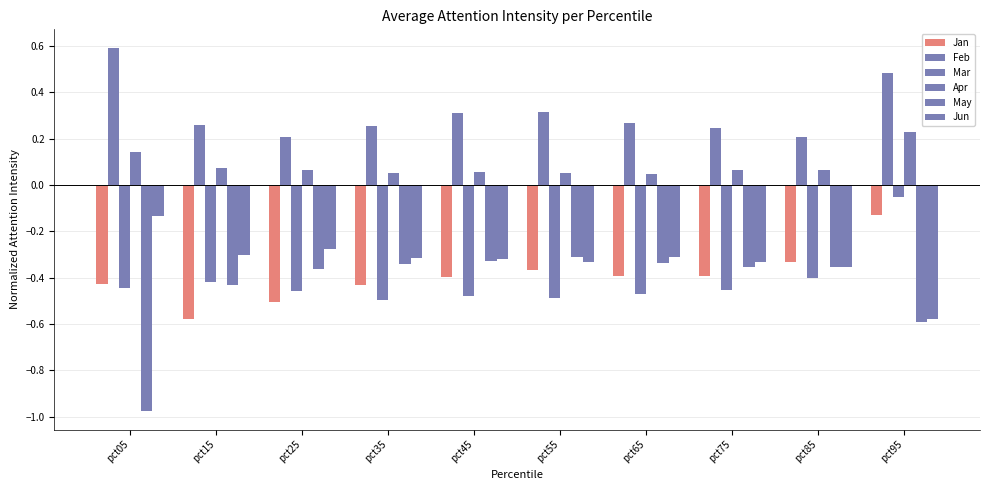

Which has a higher value, pct85 or pct75?

pct85